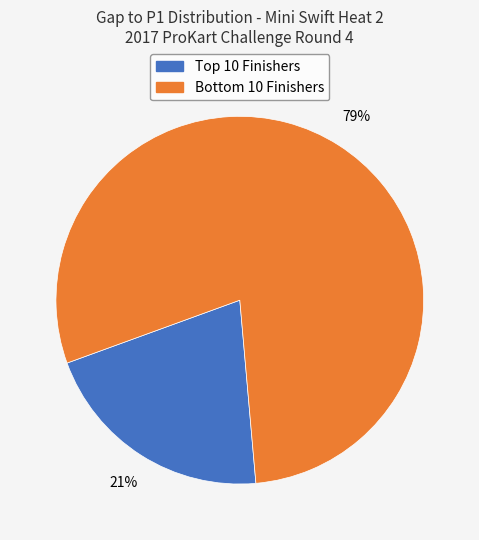

To the nearest percent, what is the average slice percentage?

50%